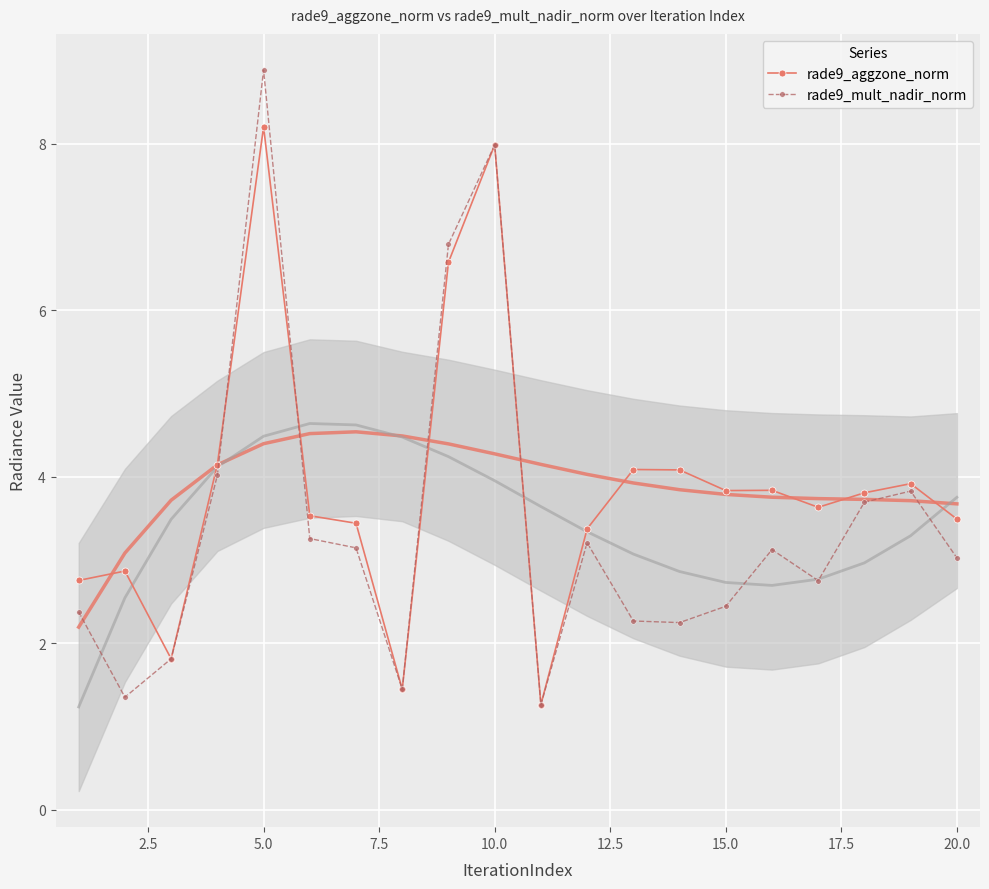

True or false: rade9_aggzone_norm and rade9_mult_nadir_norm intersect in this chart.

True